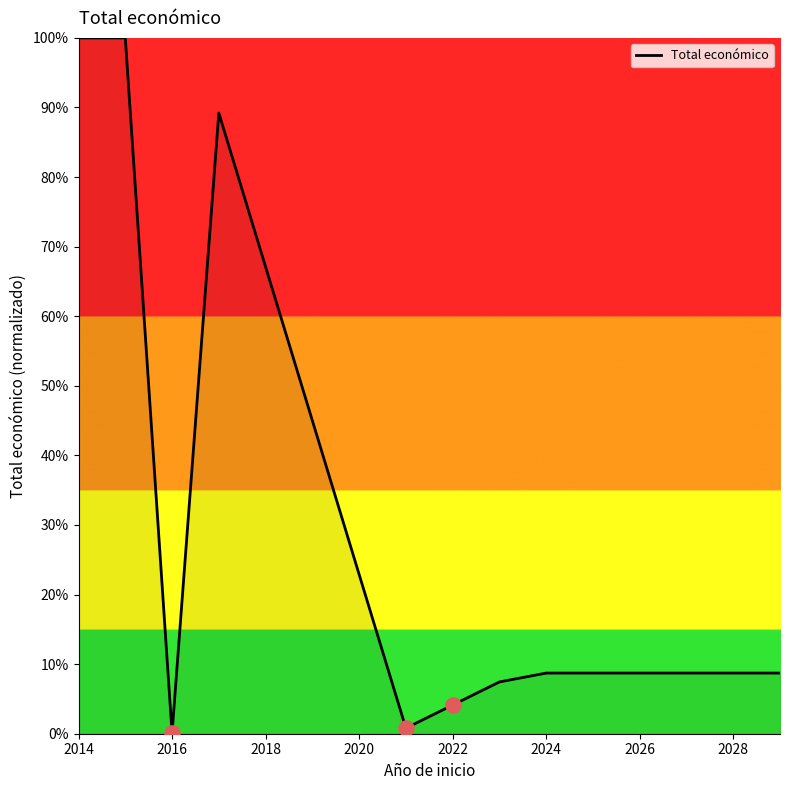

What is the maximum value shown in the chart?

100.0